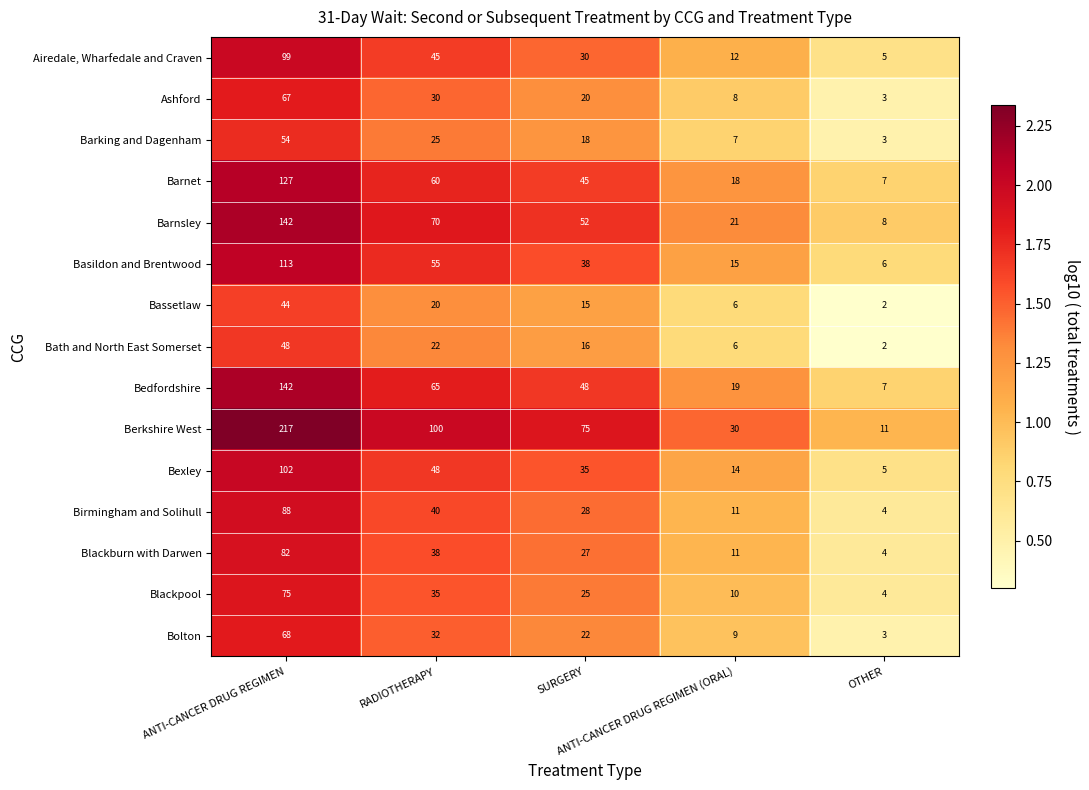

Which series has the largest total across all categories?

Berkshire West